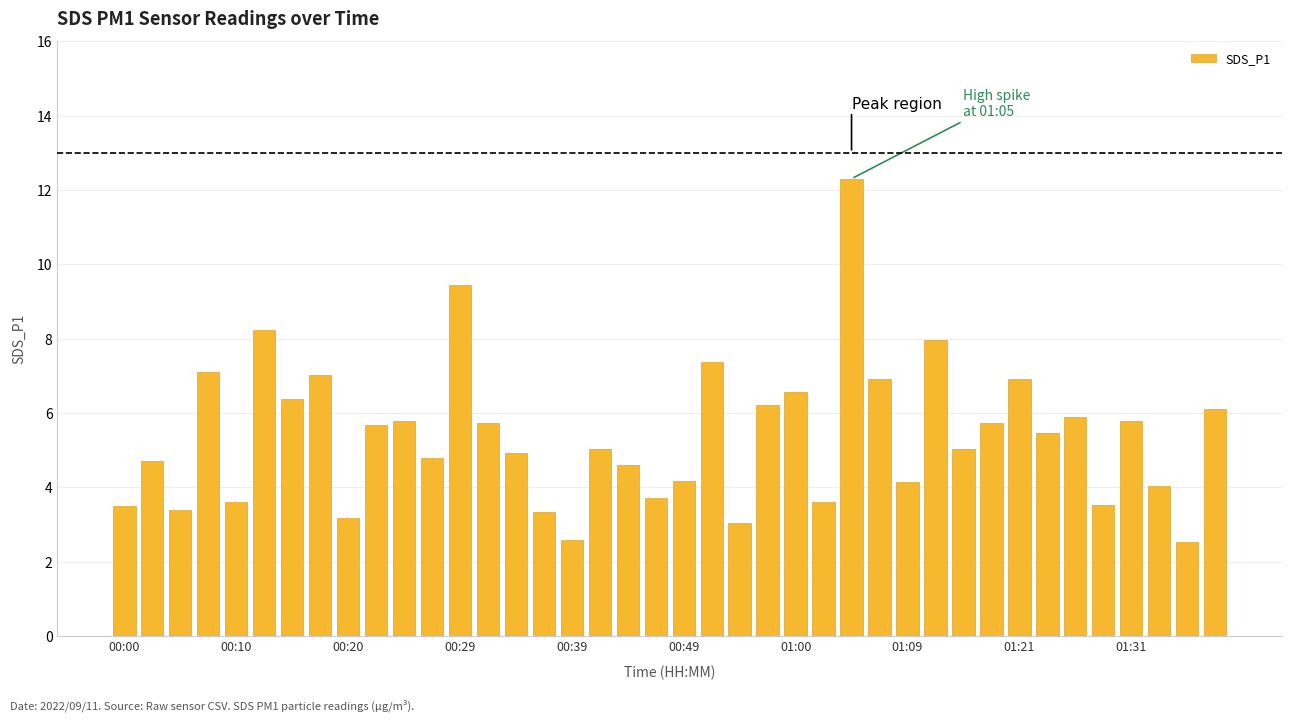

What is the average value?

5.4